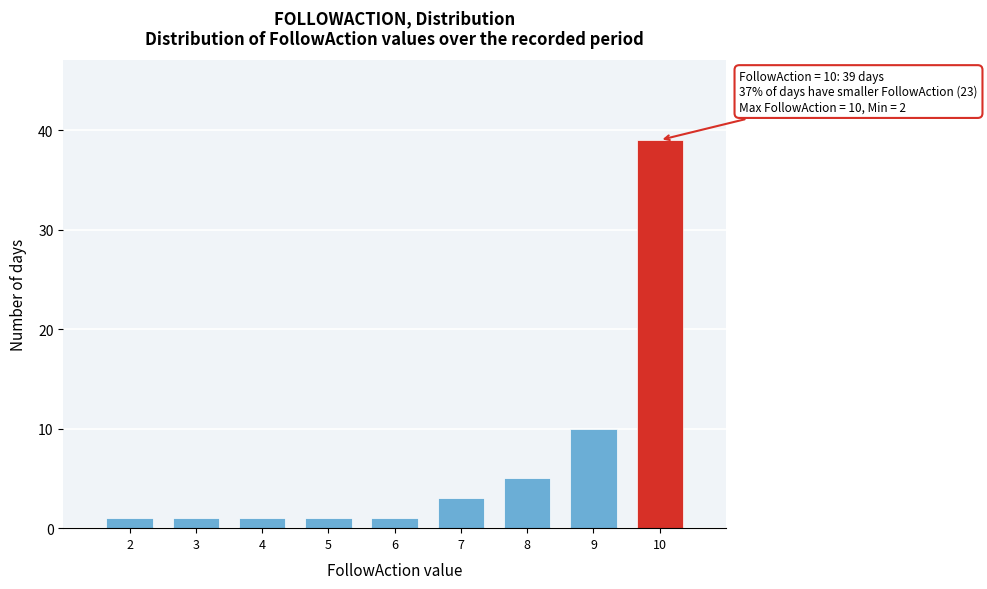

Reading left to right, transcribe all the data shown in this chart.

1	1	1	1	1	3	5	10	39